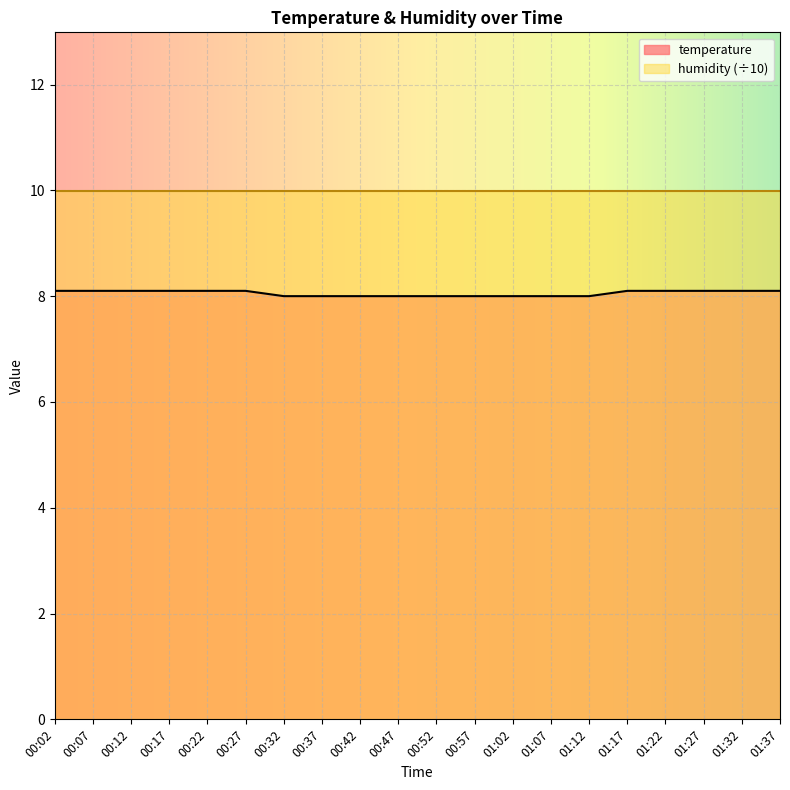

True or false: there are more than 1 points higher than both neighbors.

False